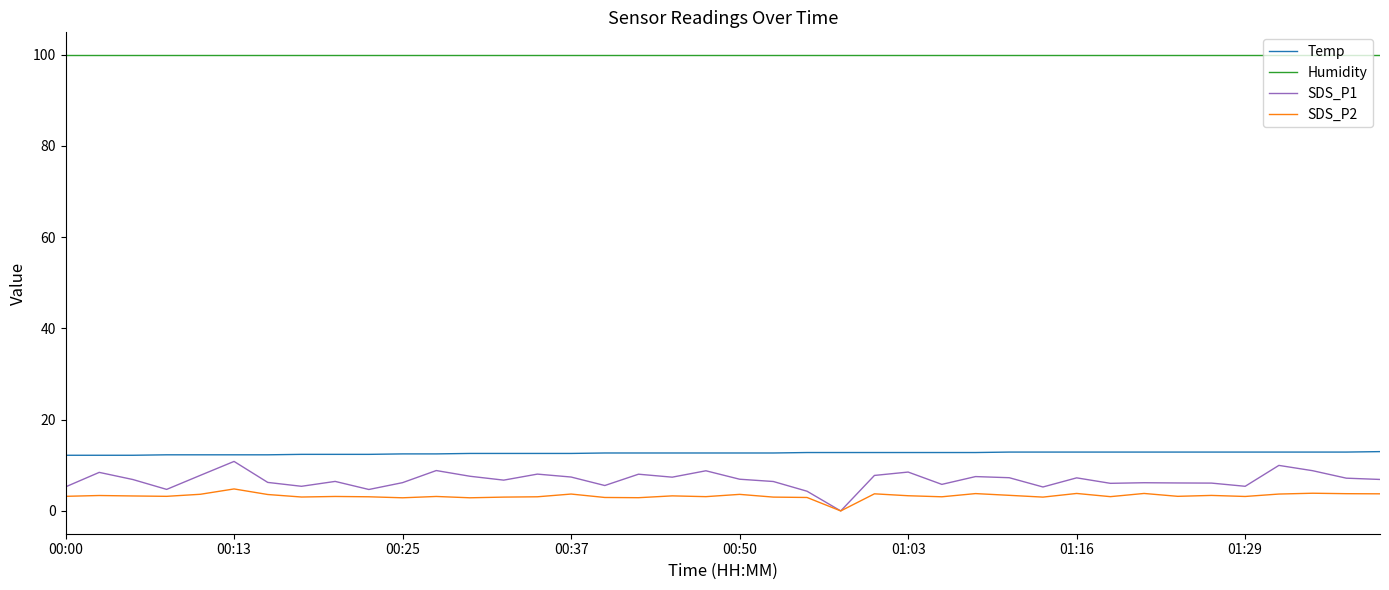

What is the highest value of the Temp series?

13.0